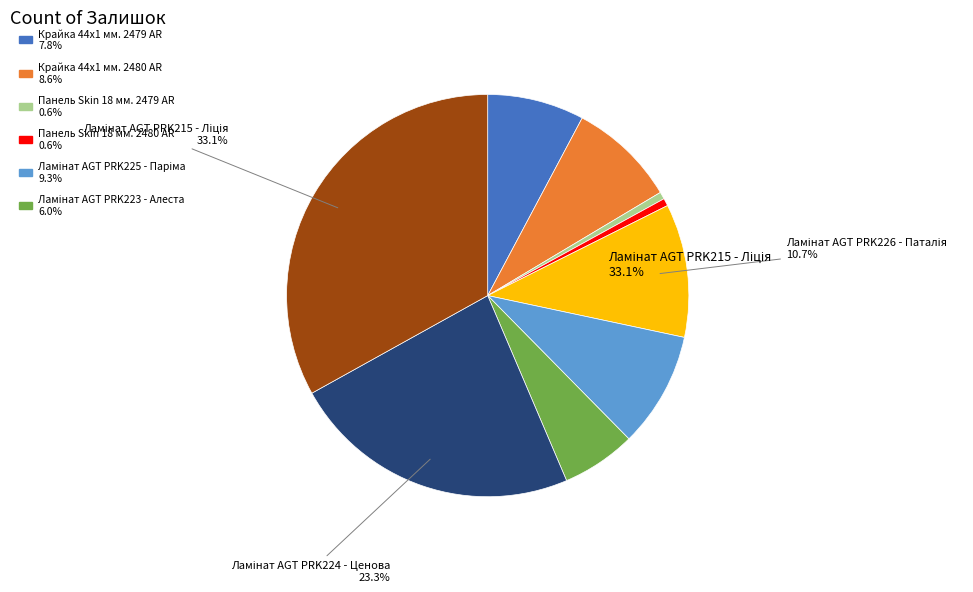

Rank the categories by value from highest to lowest.

Ламінат AGT PRK215 - Ліція, Ламінат AGT PRK224 - Ценова, Ламінат AGT PRK226 - Паталія, Ламінат AGT PRK225 - Паріма, Крайка 44x1 мм. 2480 AR, Крайка 44x1 мм. 2479 AR, Ламінат AGT PRK223 - Алеста, Панель Skin 18 мм. 2480 AR, Панель Skin 18 мм. 2479 AR